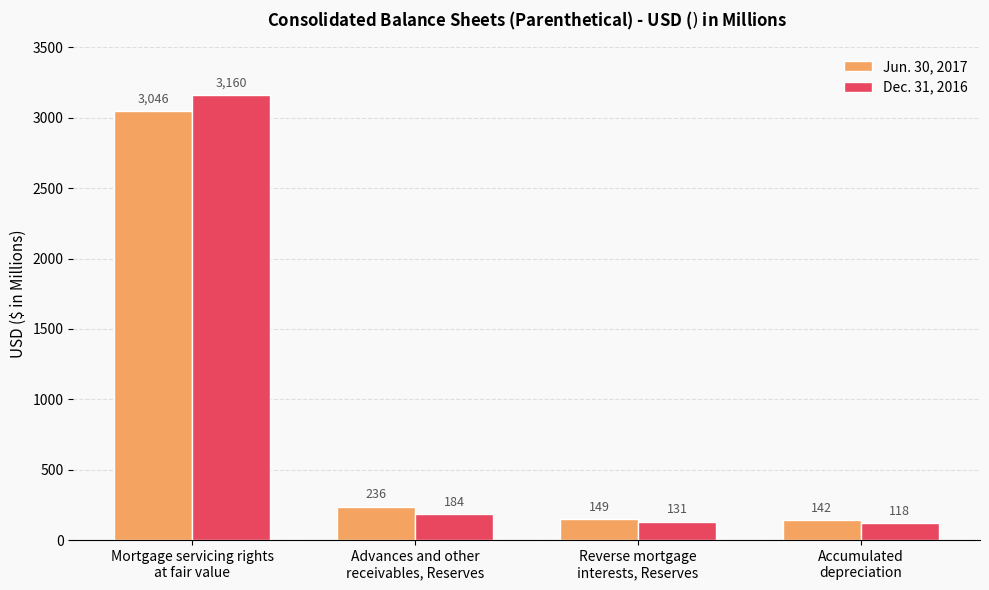

True or false: Dec. 31, 2016 has a value of 184 at Advances and other
receivables, Reserves.

True